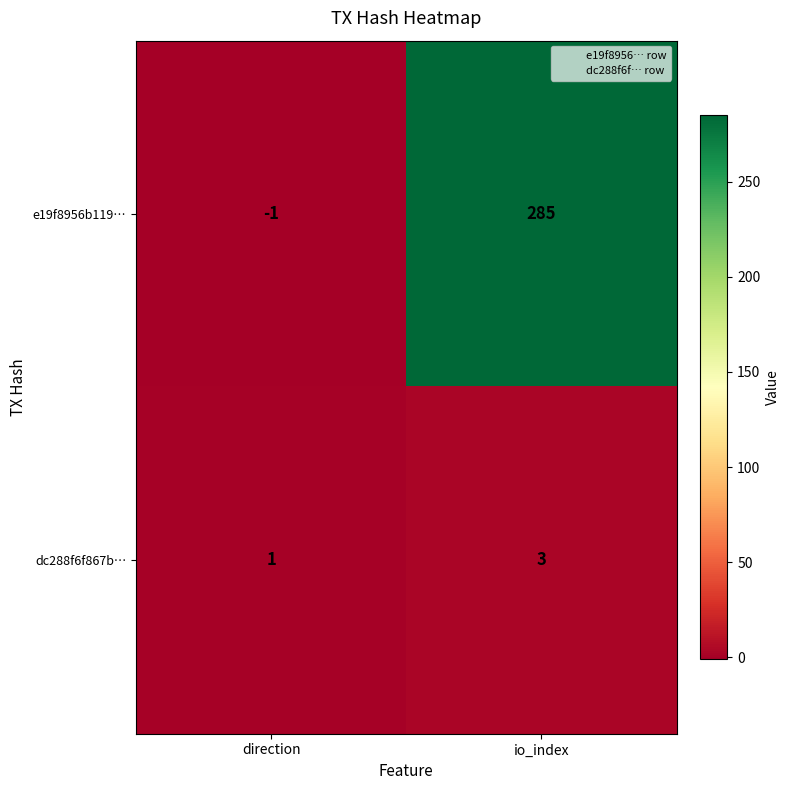

The value of e19f8956b119… at io_index is 397. True or false?

False